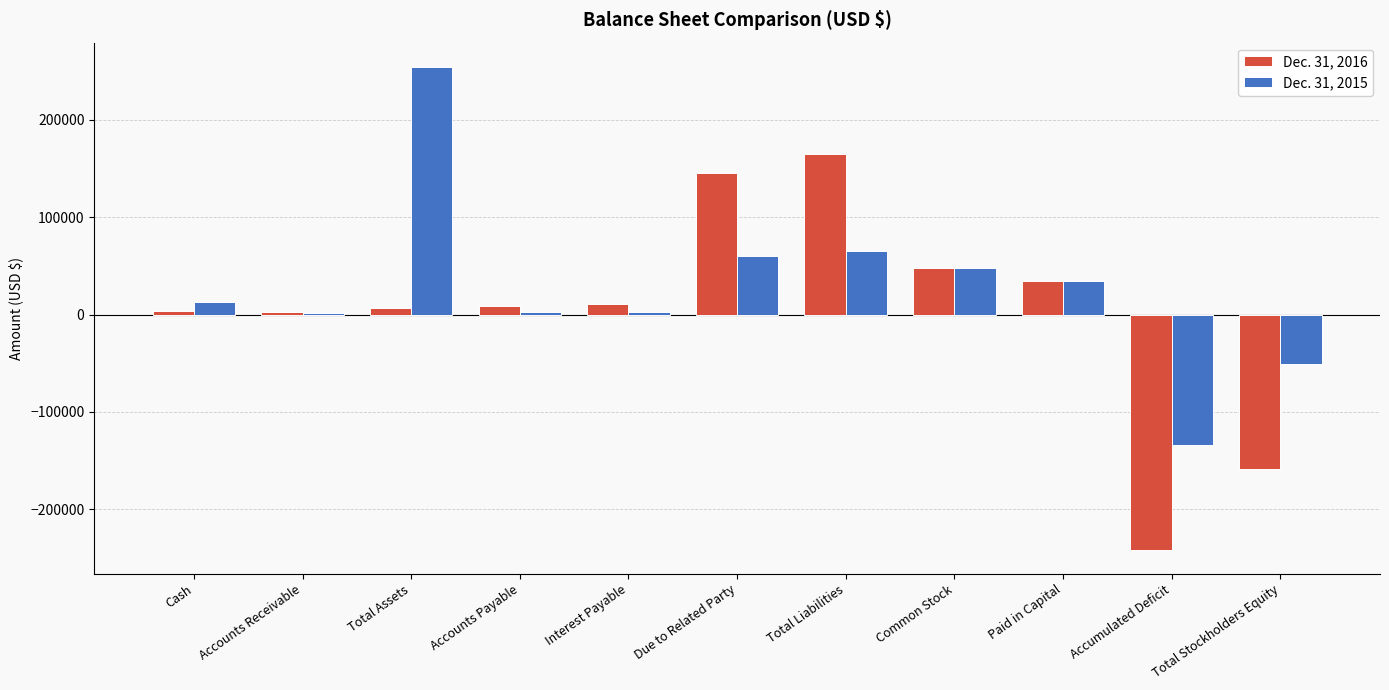

Is the value of Dec. 31, 2016 at Interest Payable greater than the value of Dec. 31, 2015 at Total Assets?

No